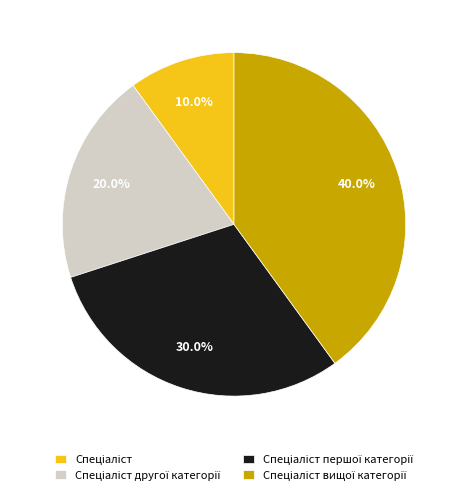

Is there any slice that represents more than half of the pie?

No